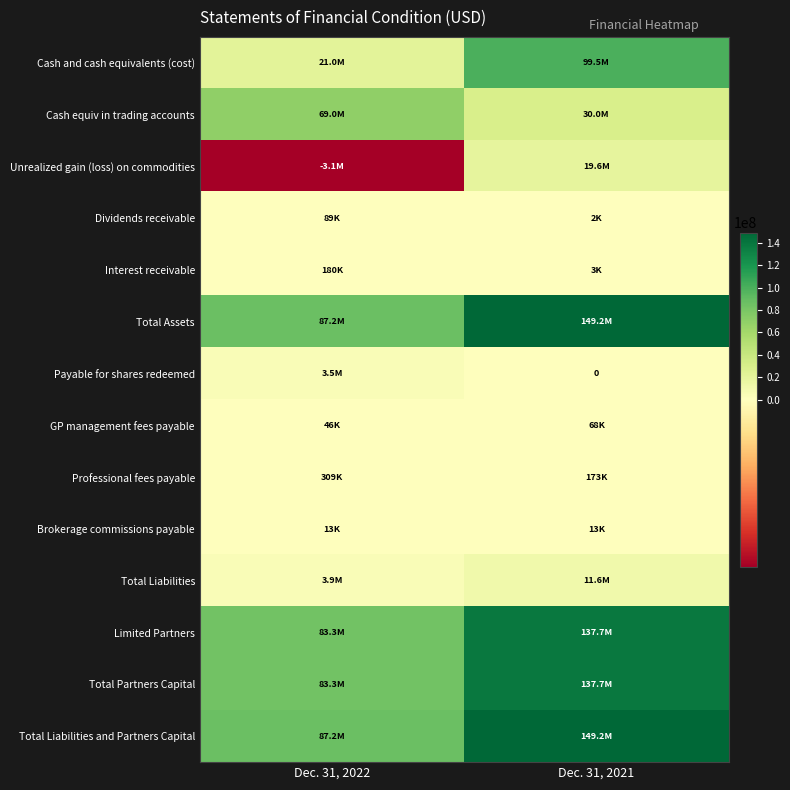

List the labels in order of Limited Partners value, largest first.

Dec. 31, 2021, Dec. 31, 2022